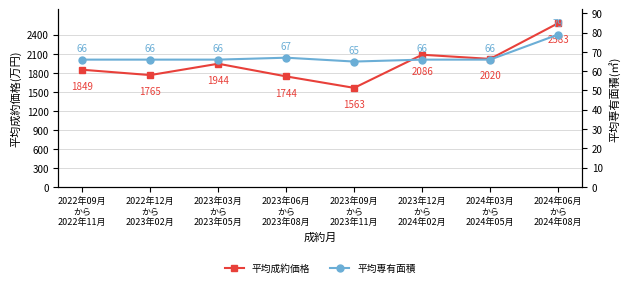

Reading left to right, list all the values displayed in this chart.

平均成約価格: 1849	1765	1944	1744	1563	2086	2020	2583
平均専有面積: 66	66	66	67	65	66	66	79